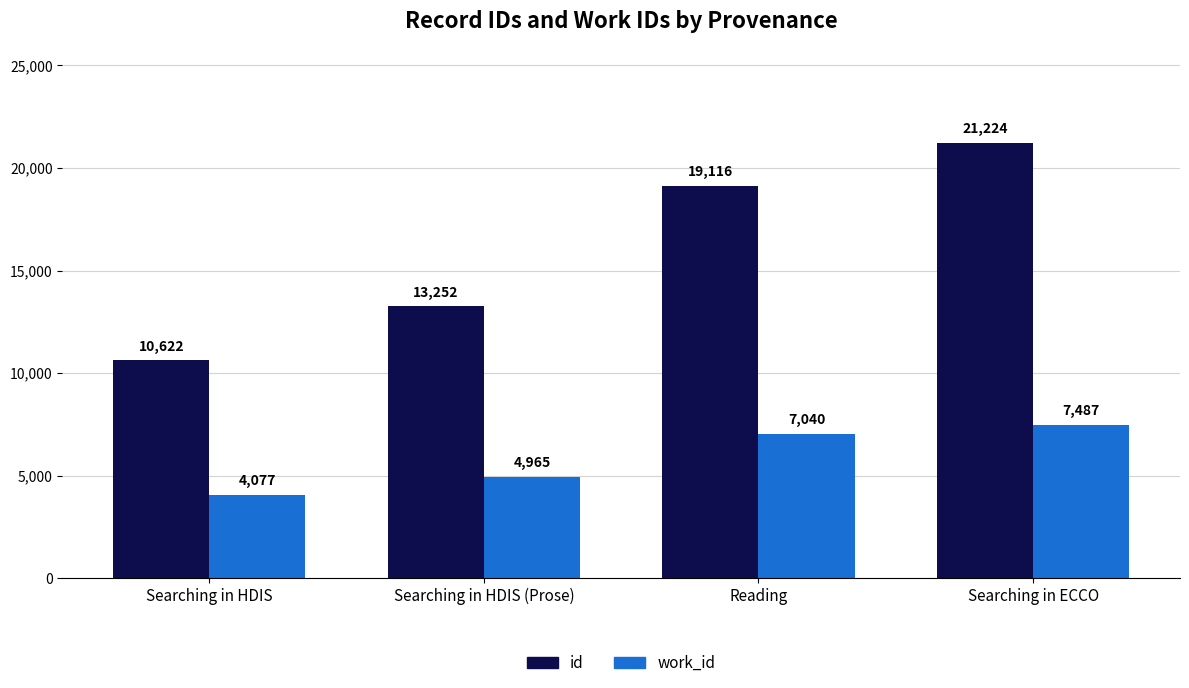

Rank the categories by id value from lowest to highest.

Searching in HDIS, Searching in HDIS (Prose), Reading, Searching in ECCO